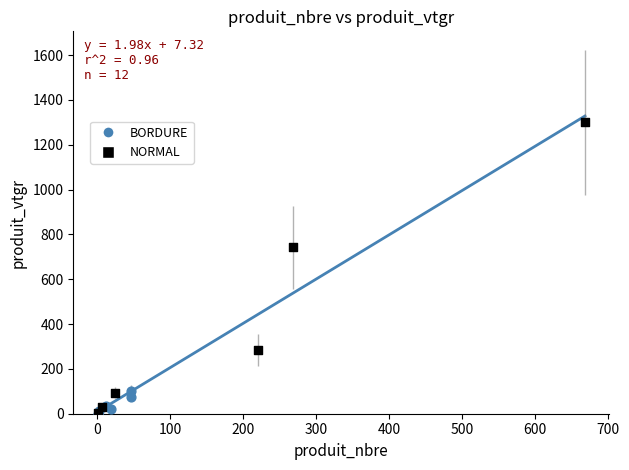

Which series has the widest spread of Y values?

NORMAL